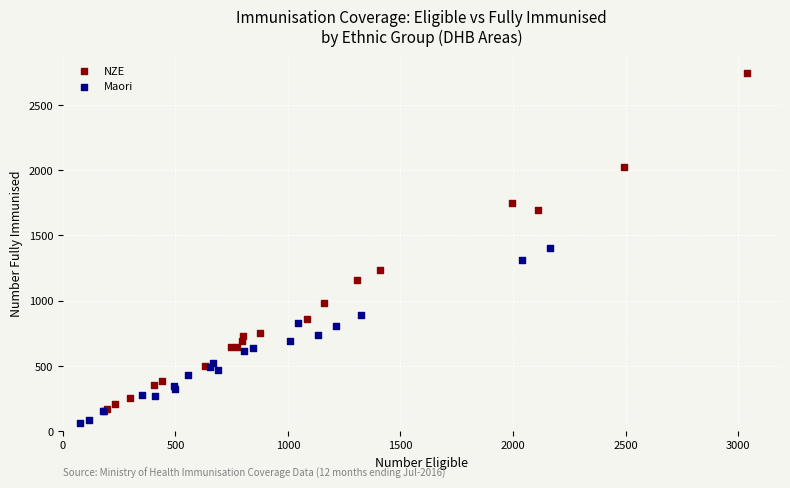

What are all the series names shown in the legend?

NZE, Maori